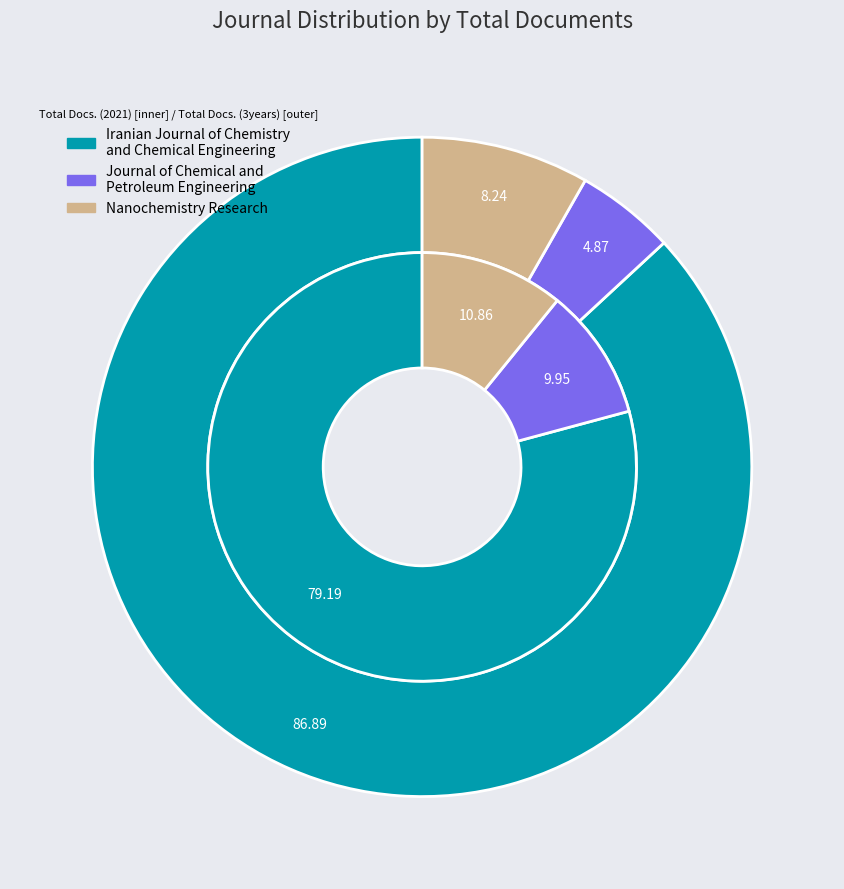

Rank the series by their maximum value, from highest to lowest.

Total Docs. (3years), Total Docs. (2021)